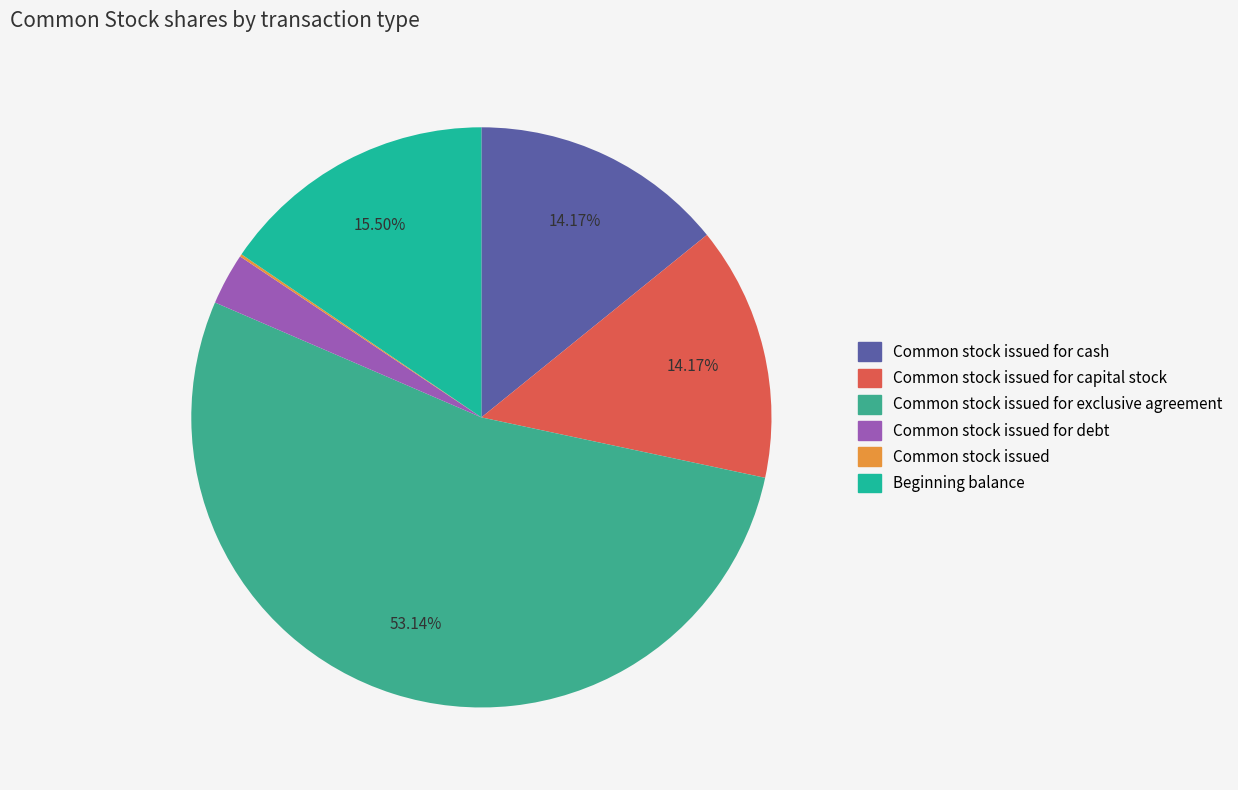

Is there any slice that represents more than half of the pie?

Yes